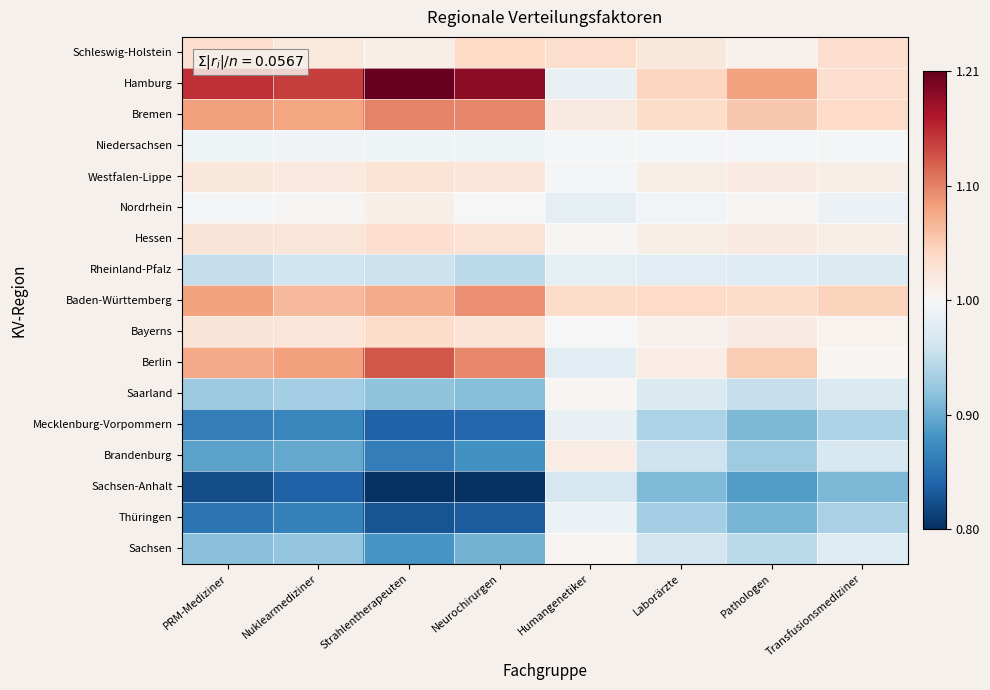

Which category has the highest value across all series?

Strahlentherapeuten